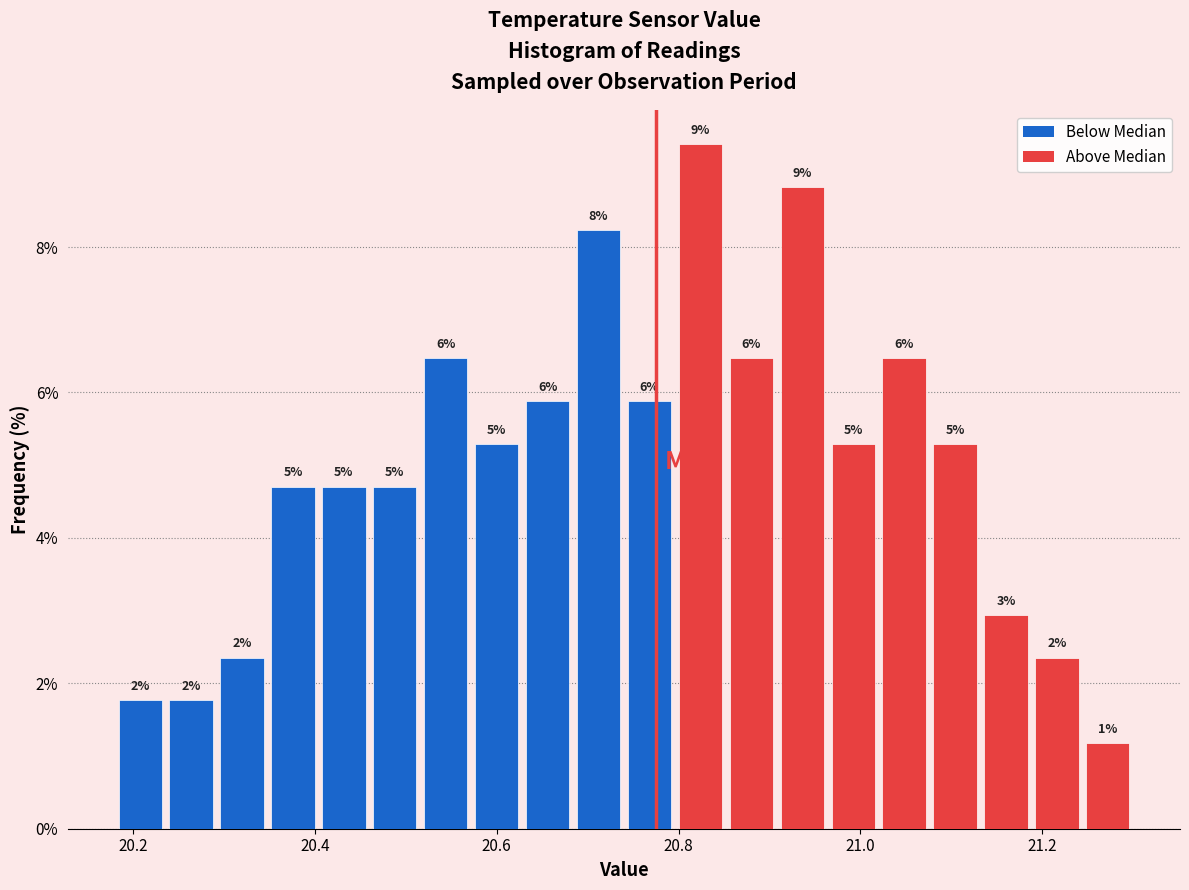

Around what value on the x-axis is the tallest bar? Give the approximate position of its centre, as read against the axis.

20.82